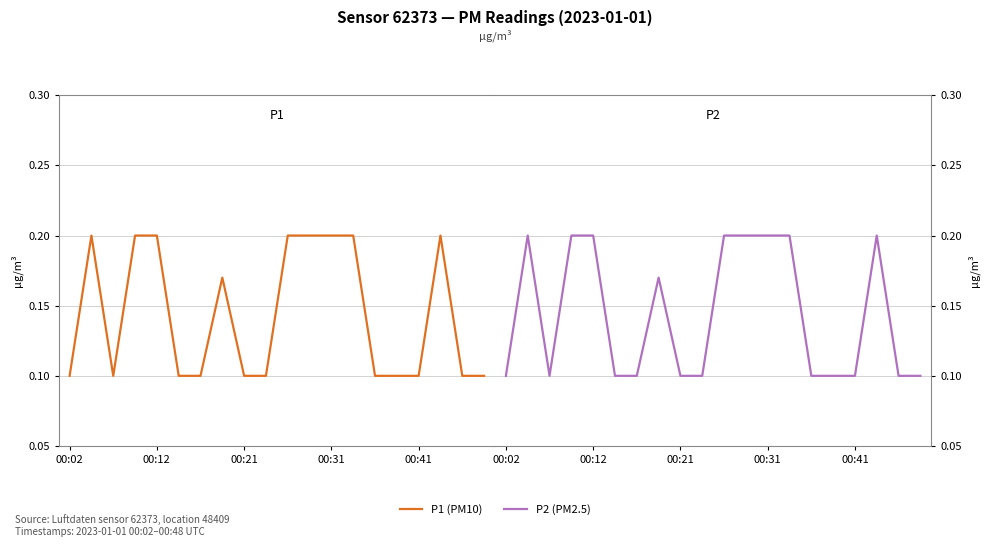

Does the chart have visible grid lines?

Yes